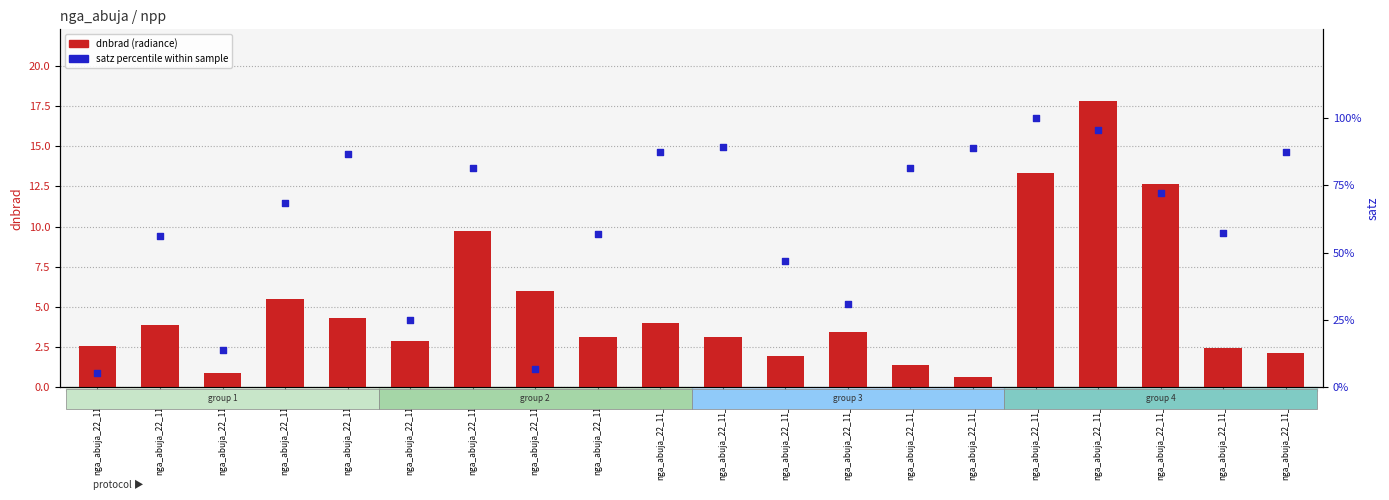

Which series has the widest spread of Y values?

satz (percentile)